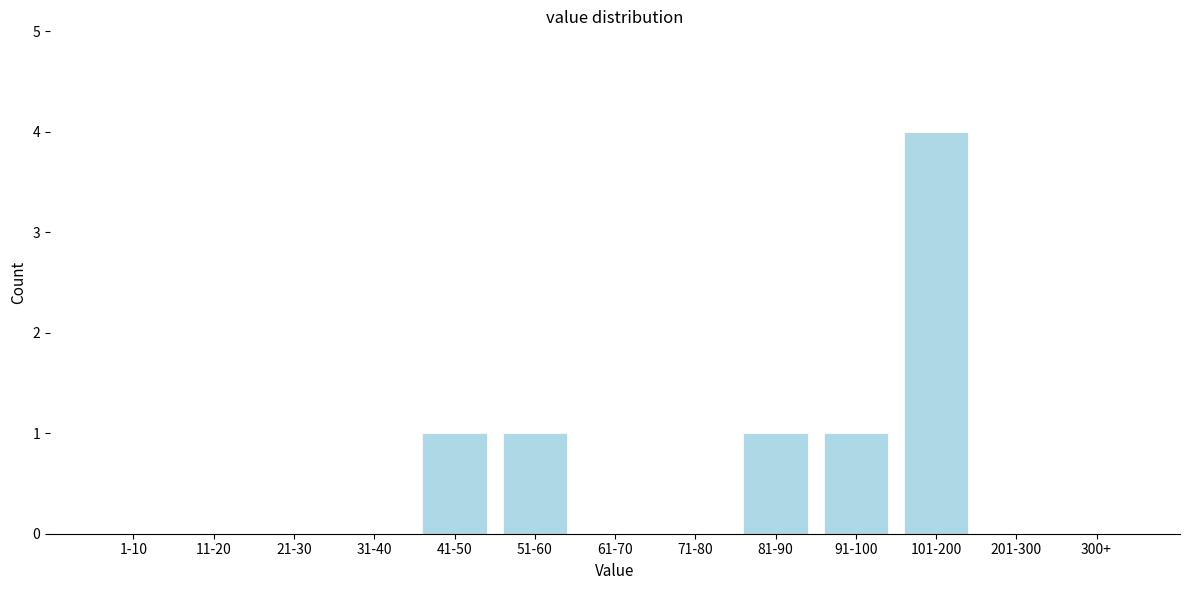

Reading left to right, extract all data points from this chart.

1-10=0	11-20=0	21-30=0	31-40=0	41-50=1	51-60=1	61-70=0	71-80=0	81-90=1	91-100=1	101-200=4	201-300=0	300+=0